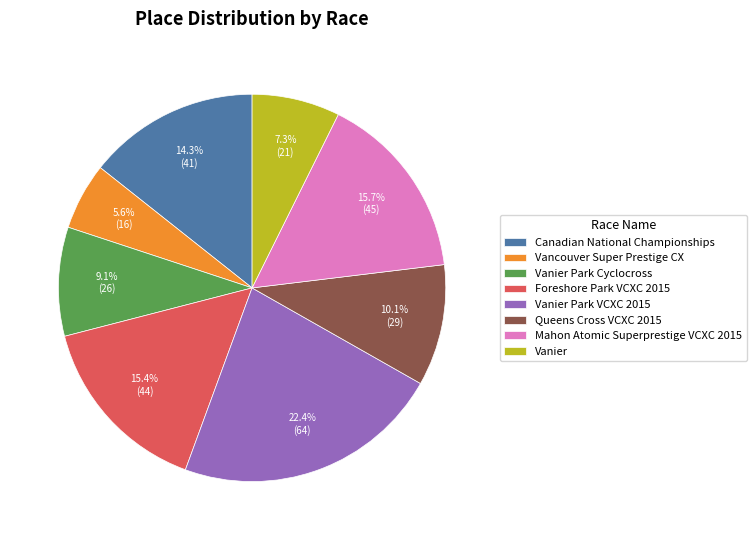

Does Canadian National Championships represent more than half of the total?

No